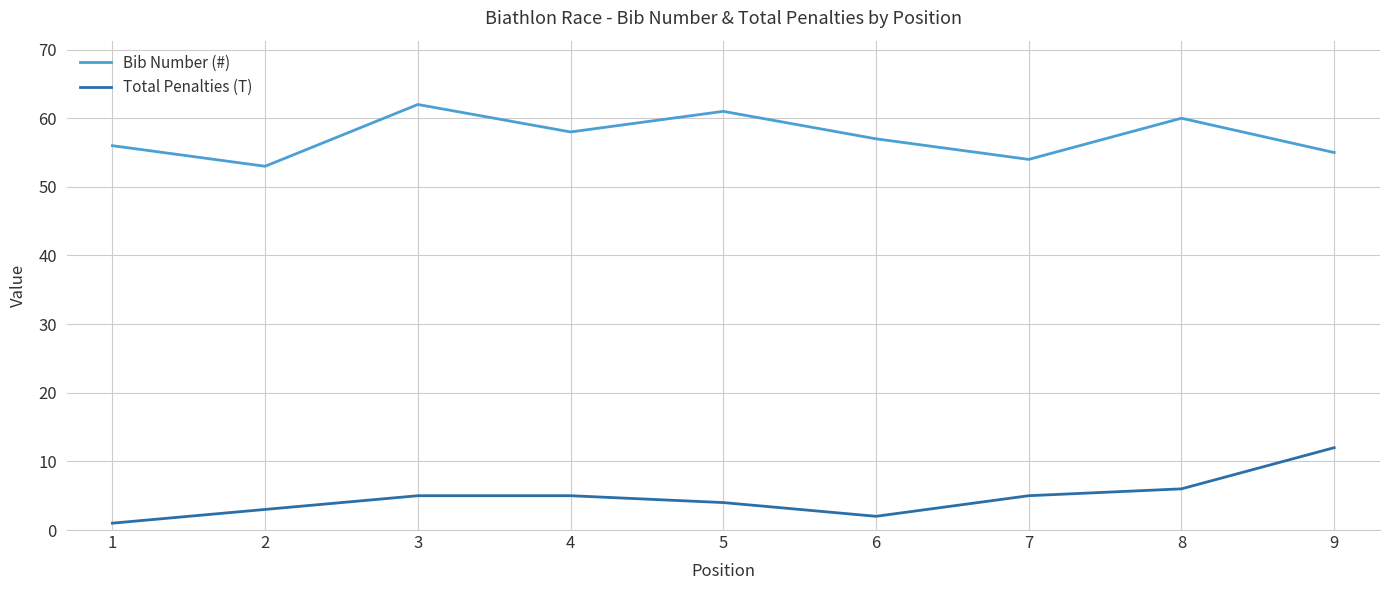

At 5, list the series in order from smallest to largest.

Total Penalties (T), Bib Number (#)